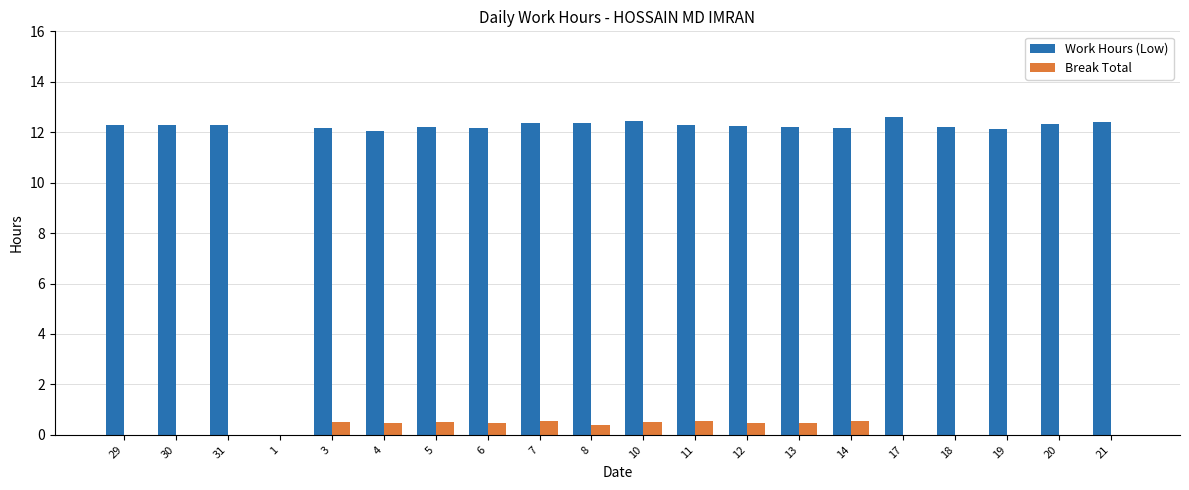

What value does the Work Hours (Low) series have at 31?

12.3